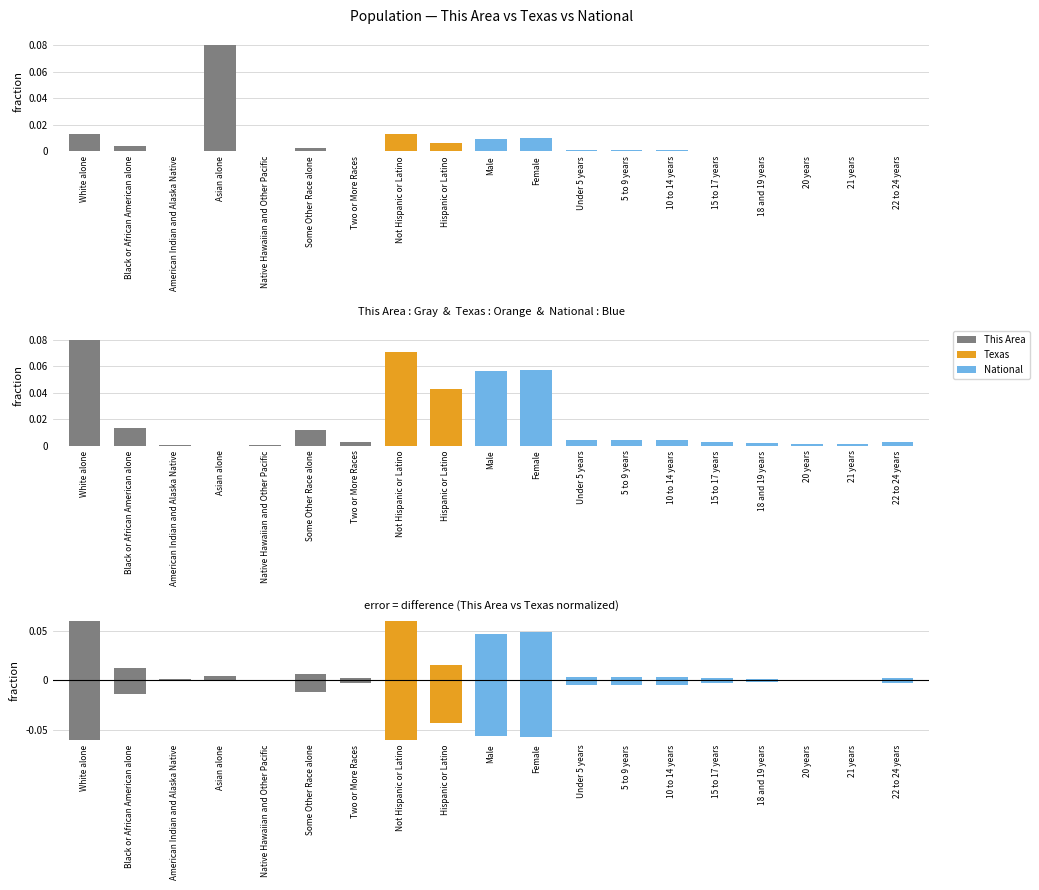

At which category does the chart reach its peak across all series?

Asian alone